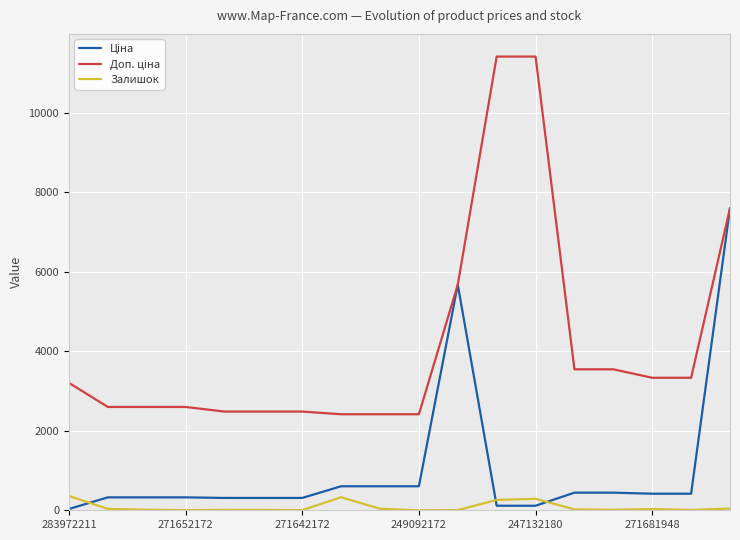

Rank the series by their average value, from highest to lowest.

Доп. ціна, Ціна, Залишок